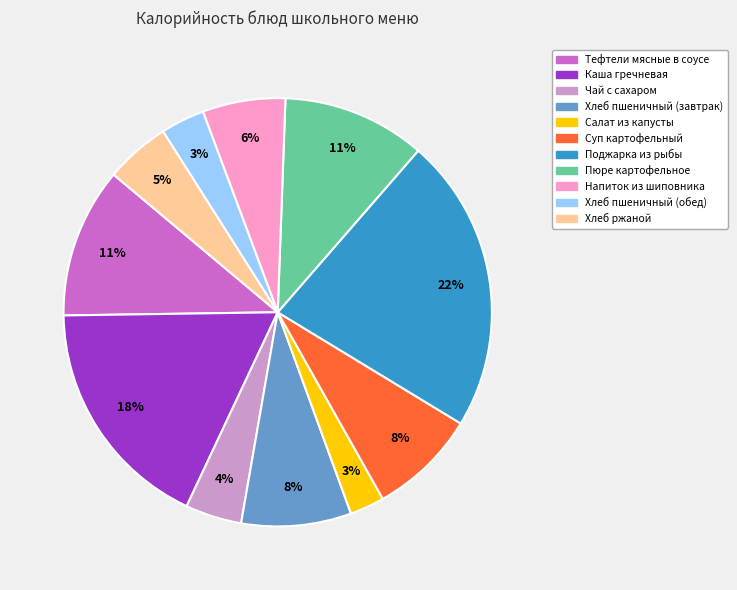

True or false: Салат из капусты accounts for 3% of the total.

True